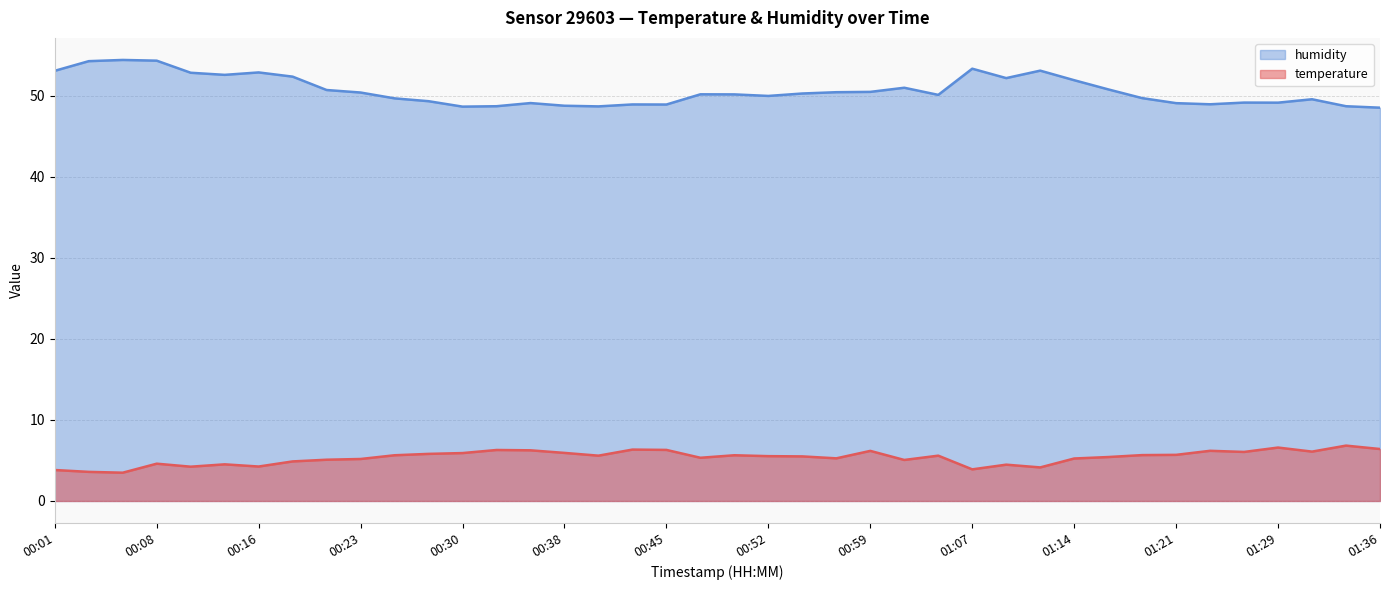

What is the highest value of the humidity series?

54.4